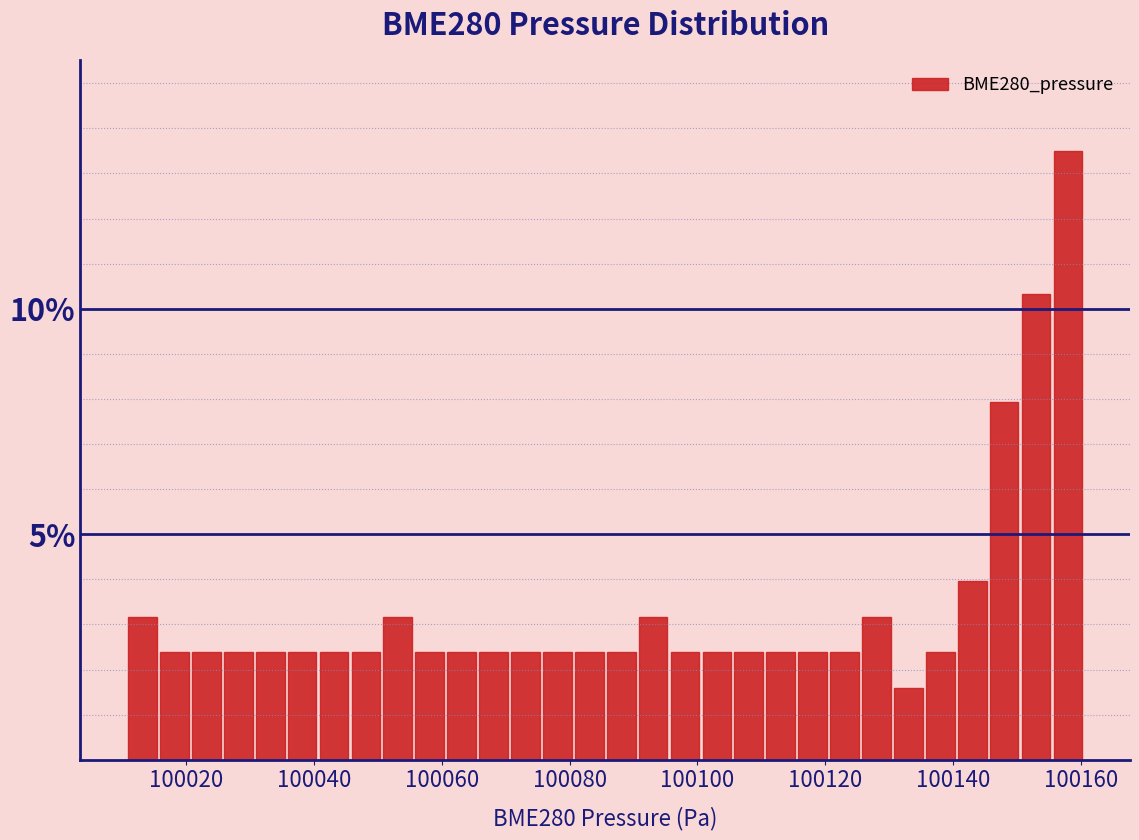

Around what value on the x-axis is the tallest bar? Give the approximate position of its centre, as read against the axis.

100158